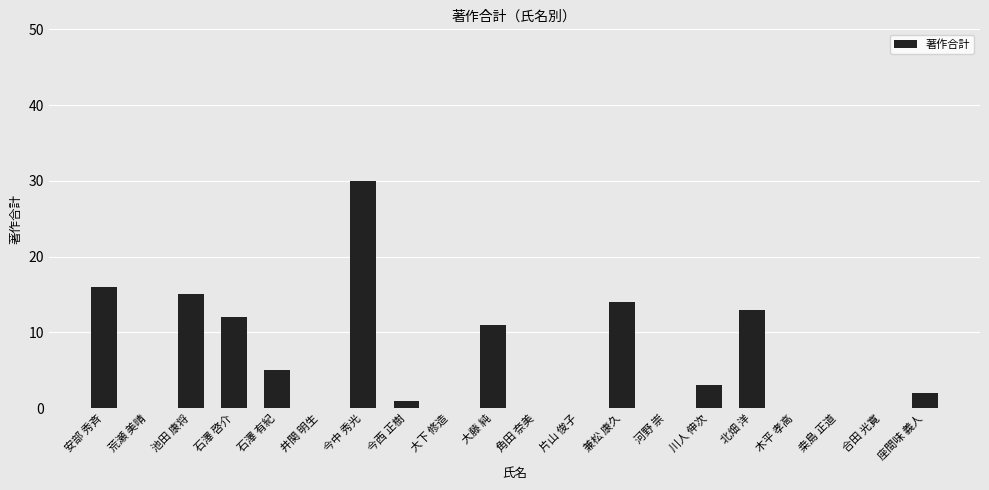

What is the ratio of the value at 座間味 義人 to the value at 今中 秀光?

0.1